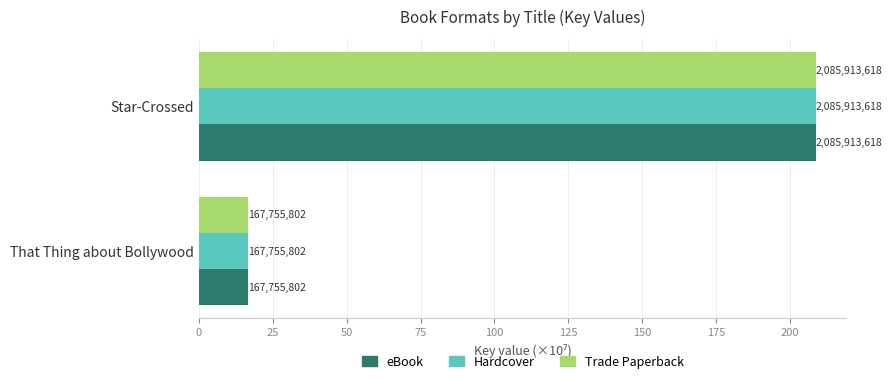

What is the minimum value shown in the chart?

16.8